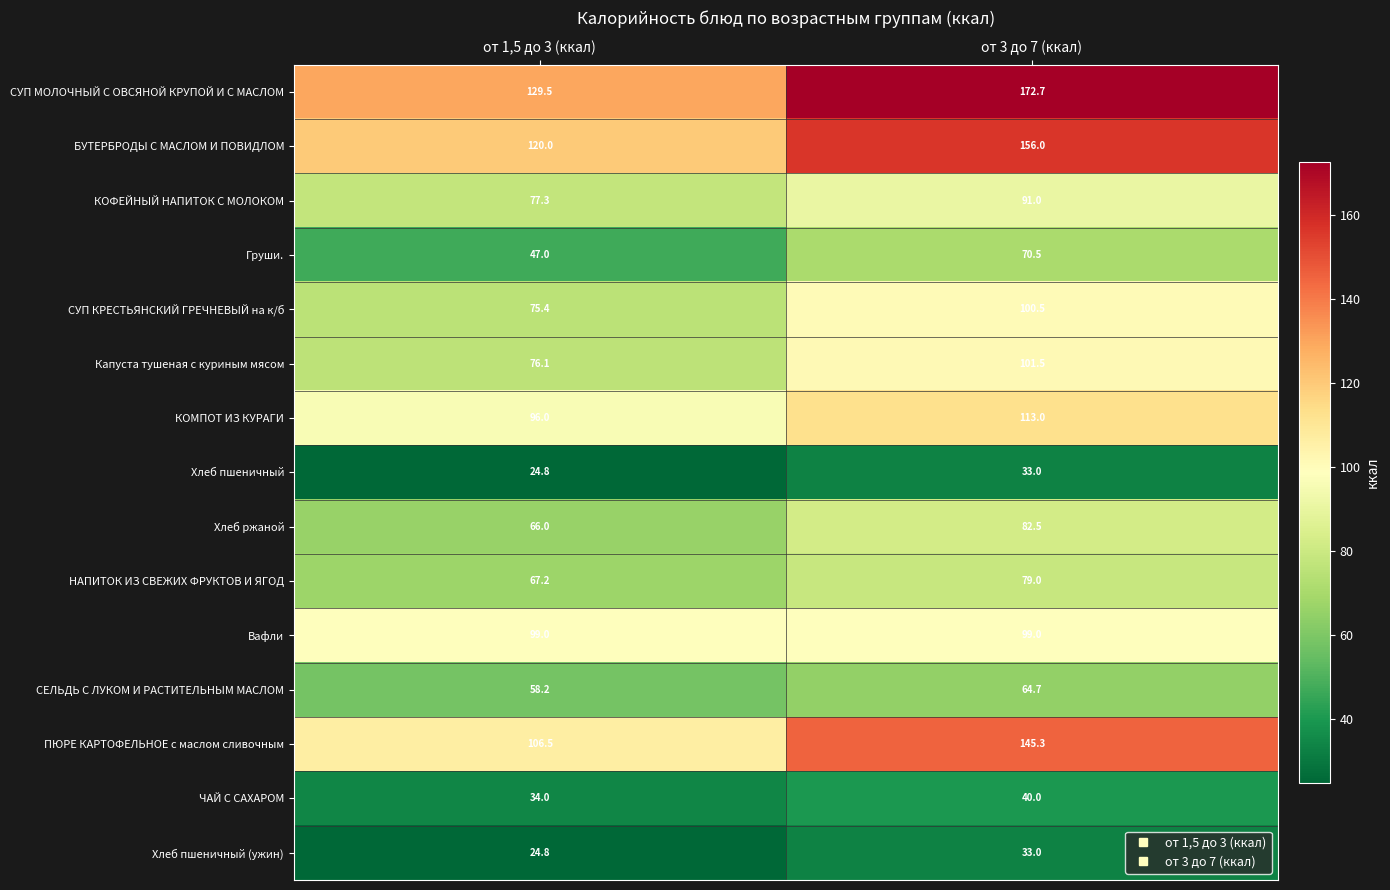

Which series has the largest total across all categories?

СУП МОЛОЧНЫЙ С ОВСЯНОЙ КРУПОЙ И С МАСЛОМ